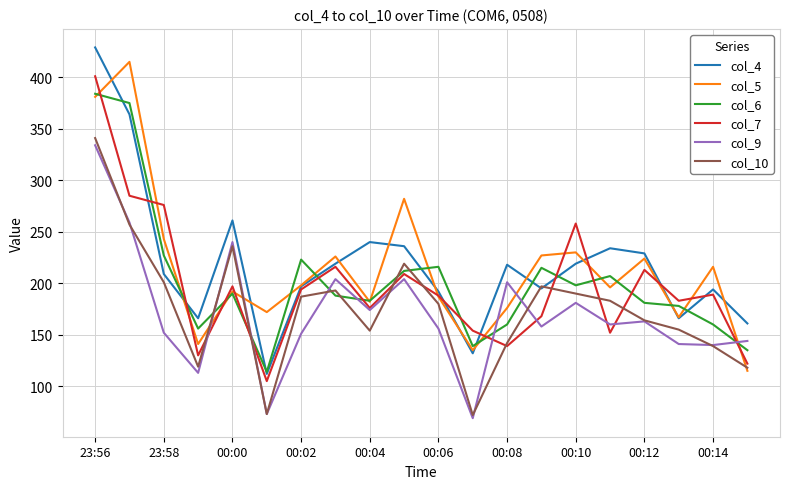

True or false: col_9 and col_6 cross at least once.

True